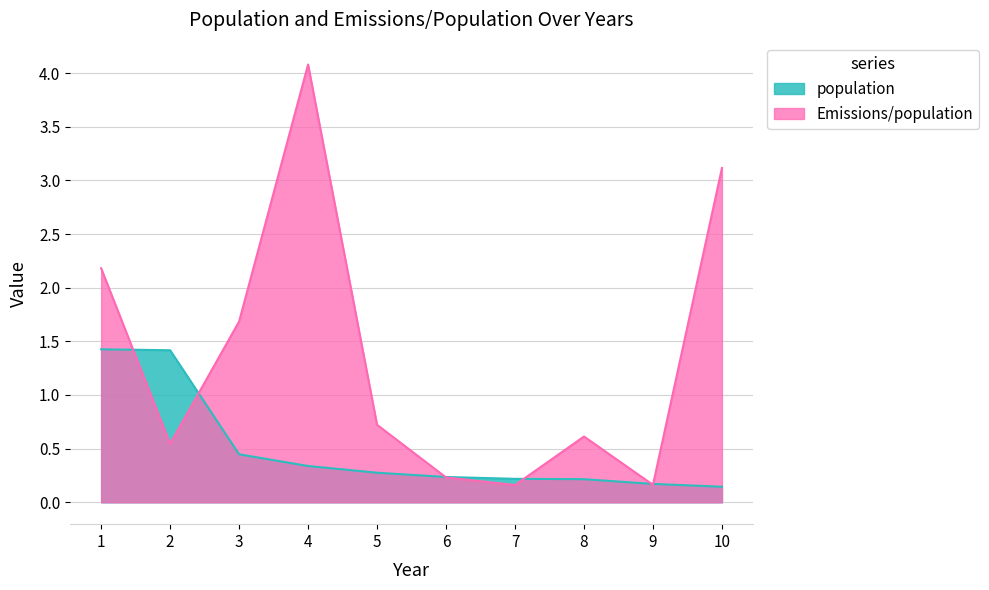

The value of population at 4 is 0.1. True or false?

False